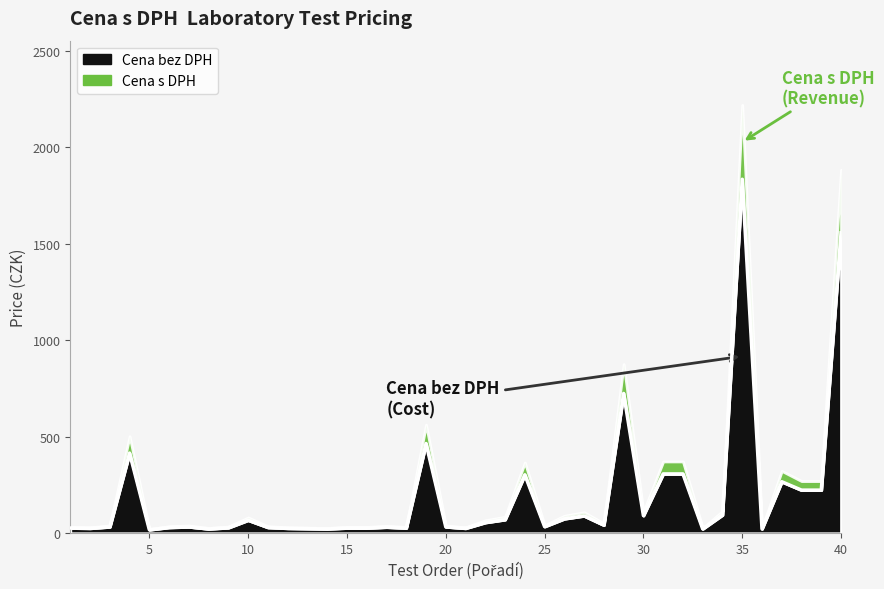

Is it true that the value at 30 is 124.6?

False